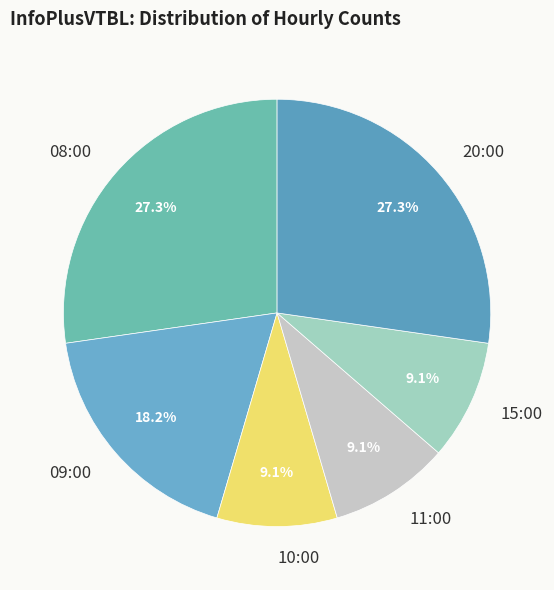

The 10:00 slice represents 1% of the pie. True or false?

False